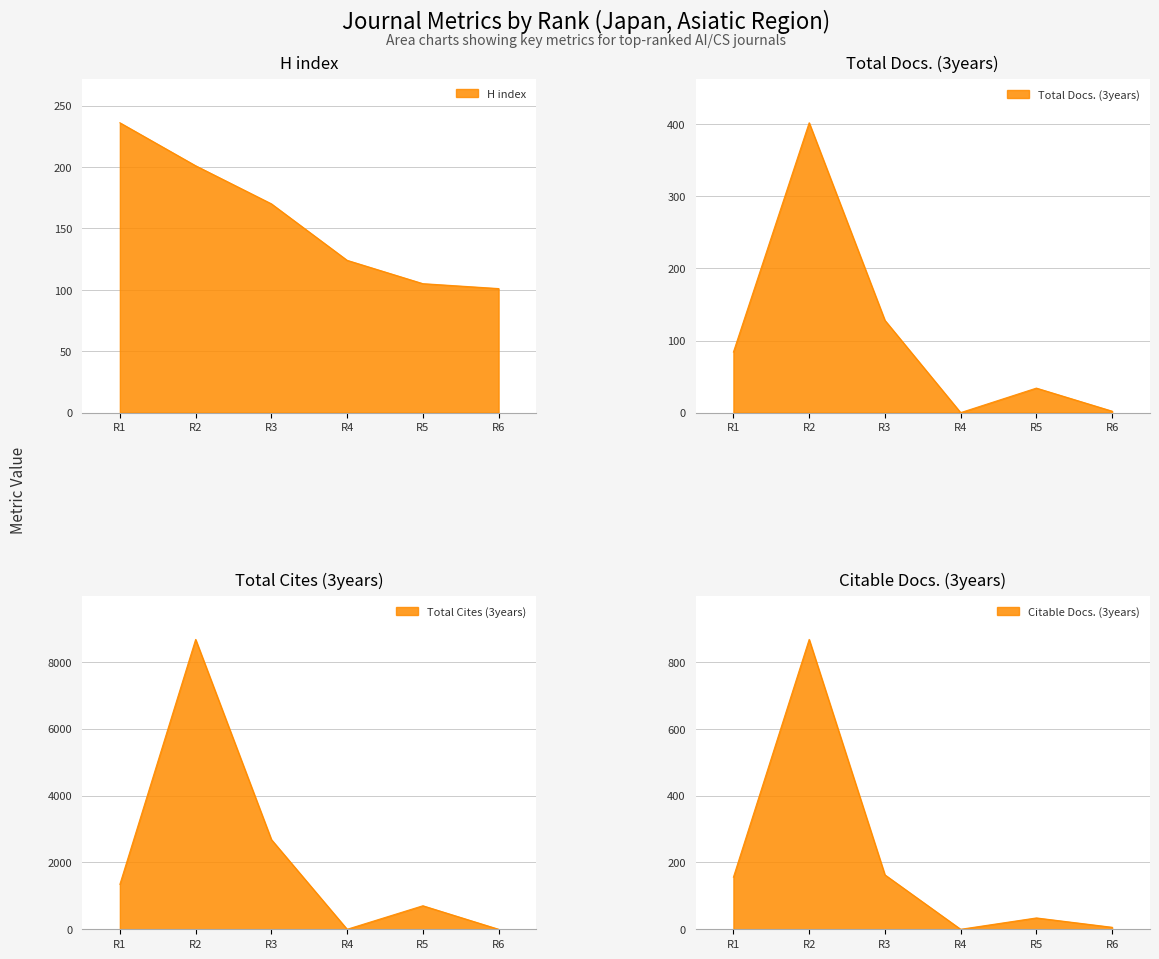

What is the maximum value shown in the chart?

8670